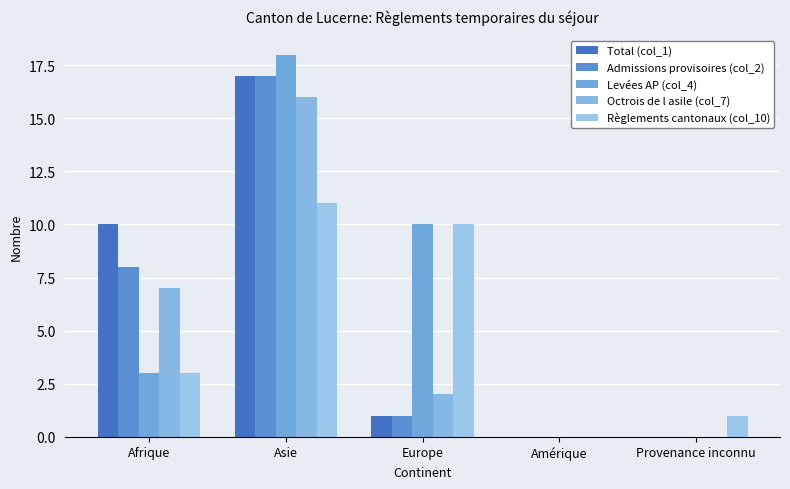

At which label is Admissions provisoires (col_2) closest to 8?

Afrique